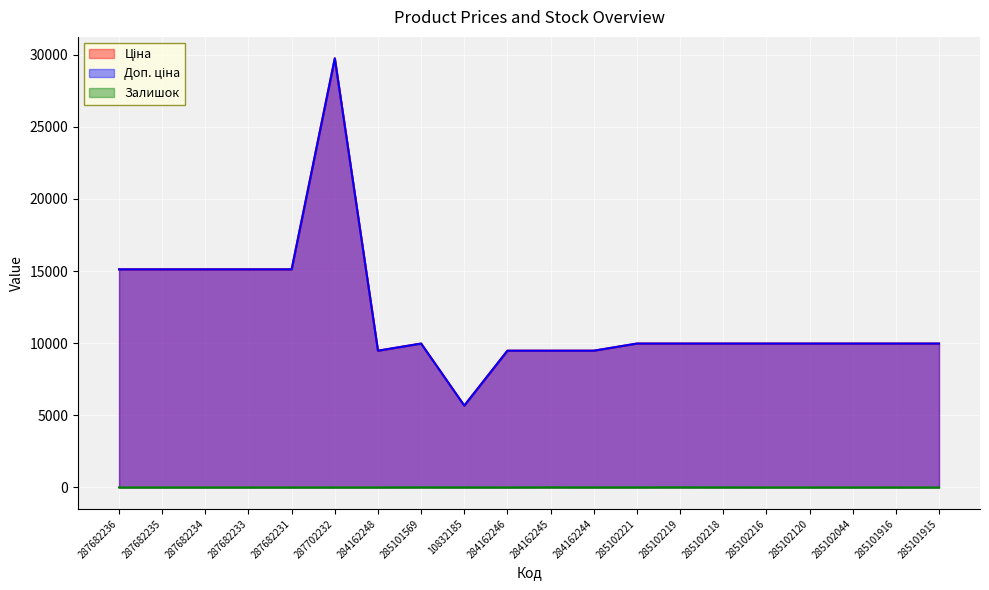

At which label does Ціна first exceed 9974?

287682236